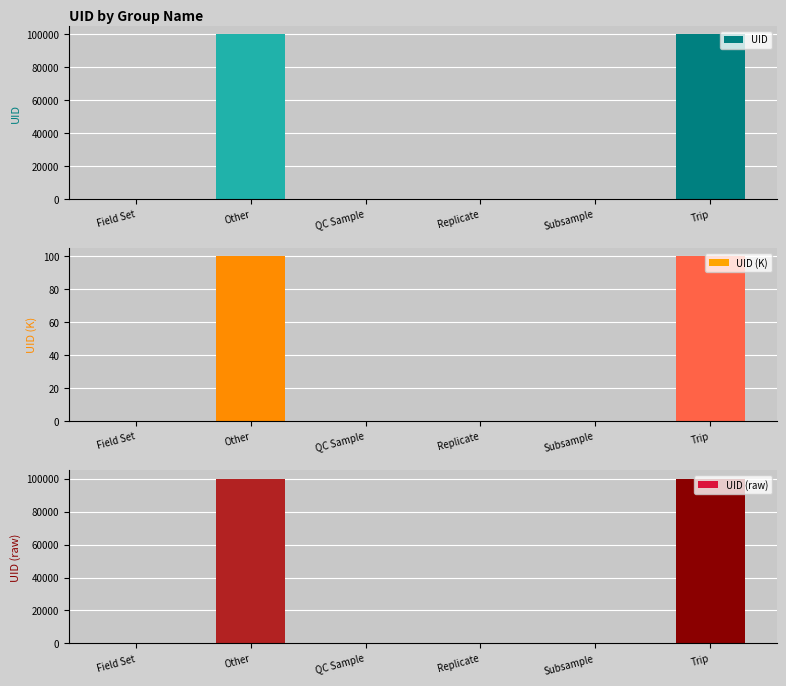

Between Field Set and Subsample, which series saw the biggest shift?

UID